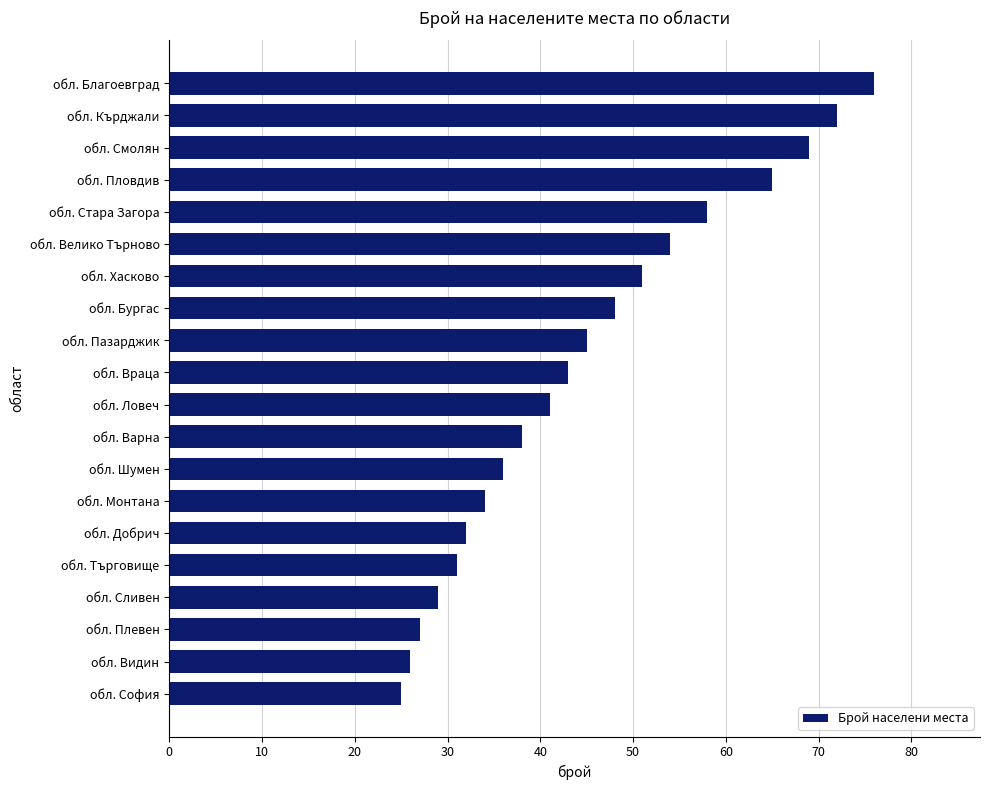

What is the difference between the maximum and second lowest values?

50